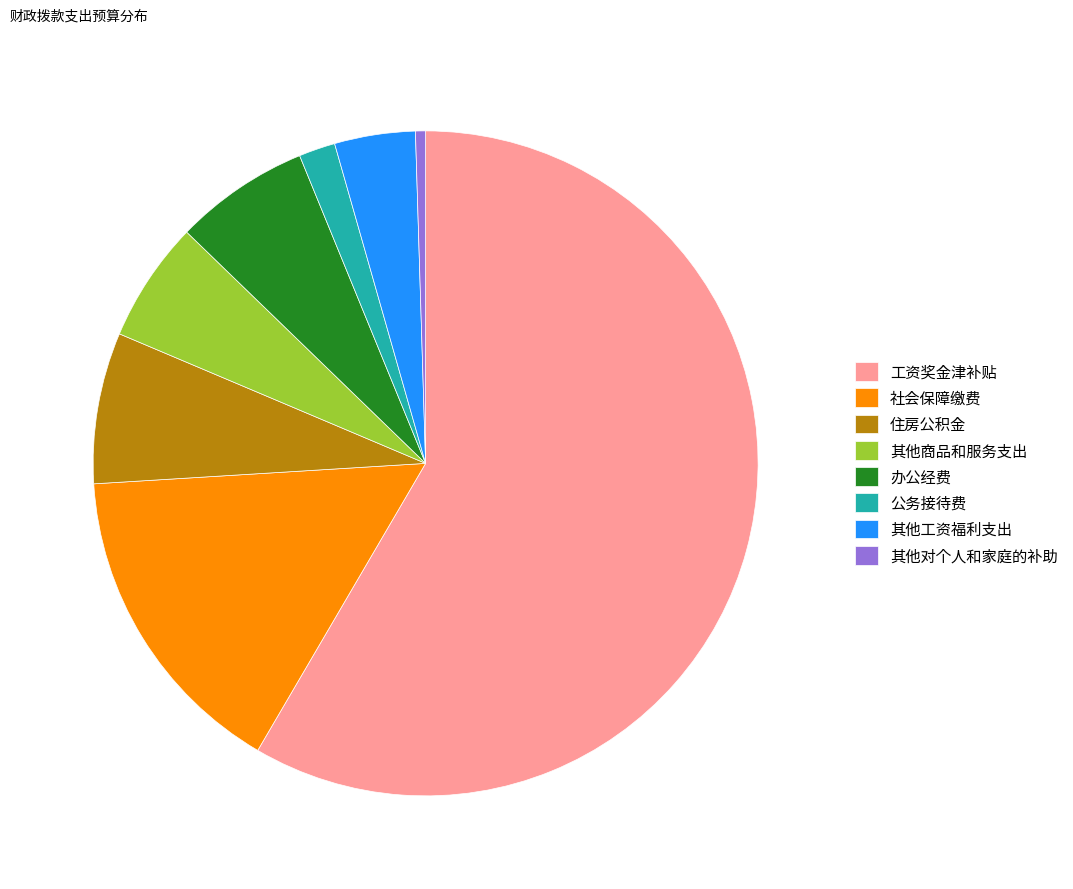

Rank the categories by value from lowest to highest.

其他对个人和家庭的补助, 公务接待费, 其他工资福利支出, 其他商品和服务支出, 办公经费, 住房公积金, 社会保障缴费, 工资奖金津补贴